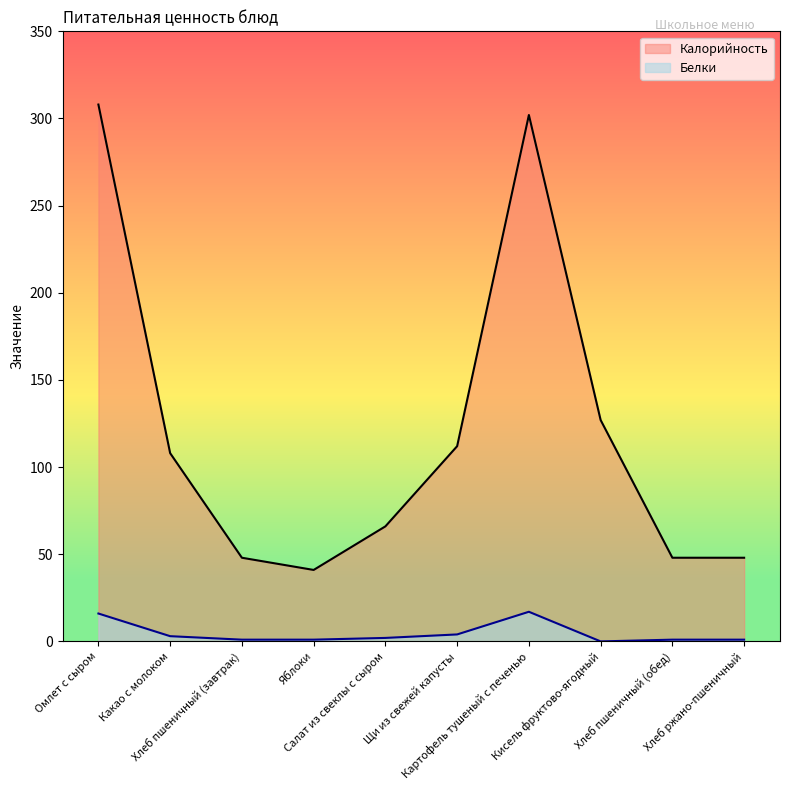

True or false: Калорийность and Белки cross at least once.

False